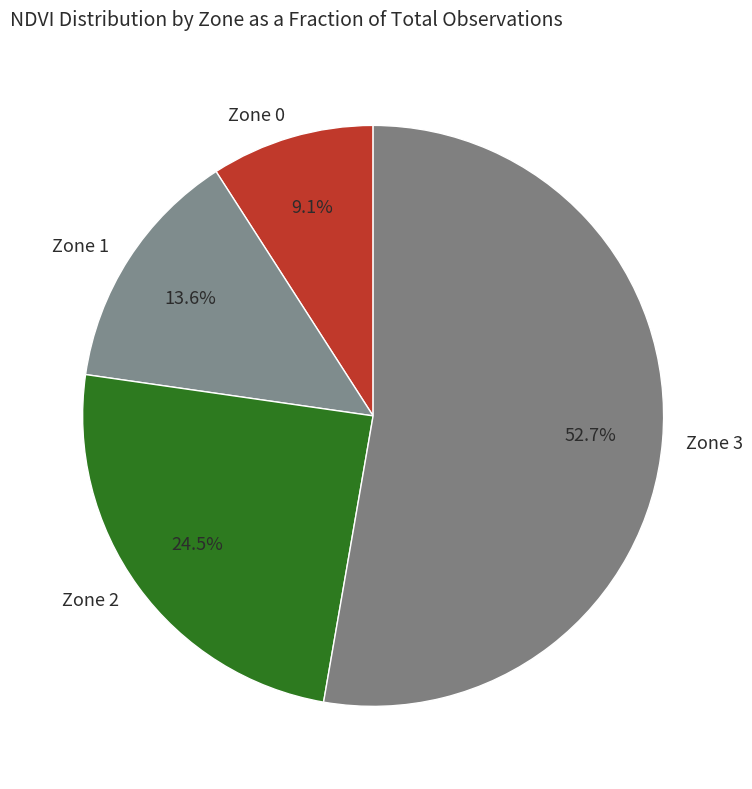

True or false: Zone 0 accounts for 9% of the total.

True